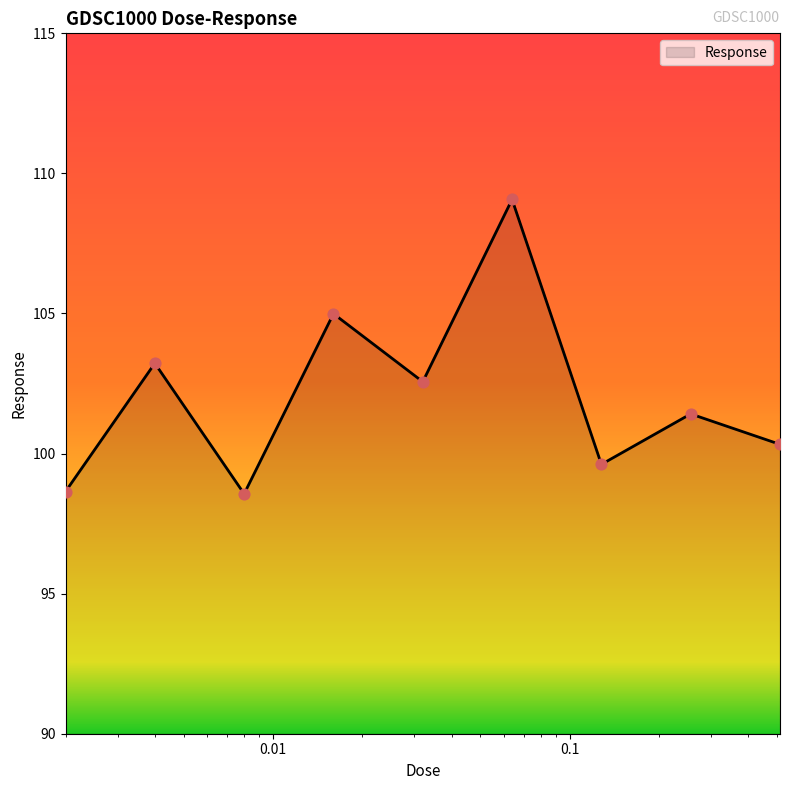

What is the difference between the maximum and minimum values?

10.5